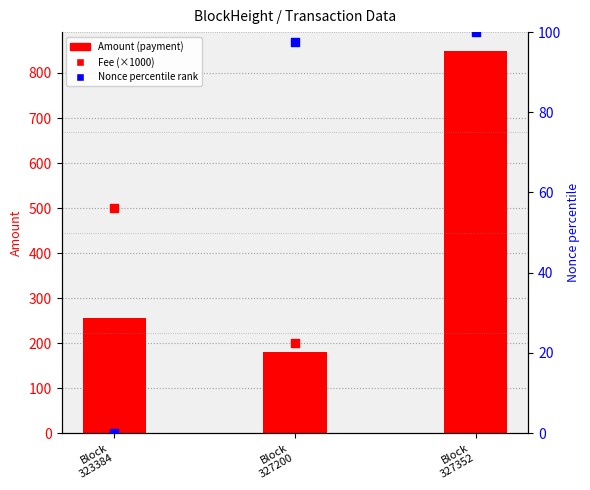

Which series has the largest Y range (max minus min)?

Amount (payment)